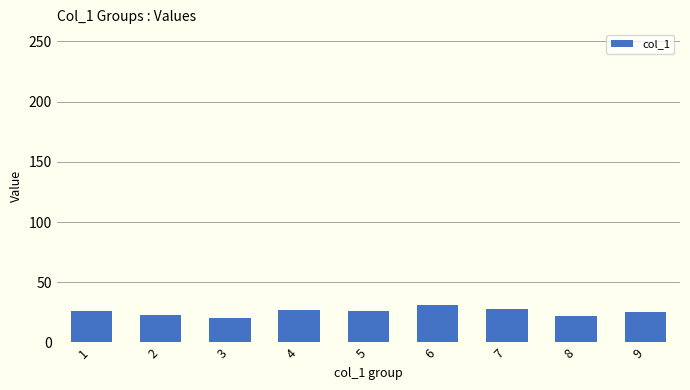

What is the minimum value shown in the chart?

20